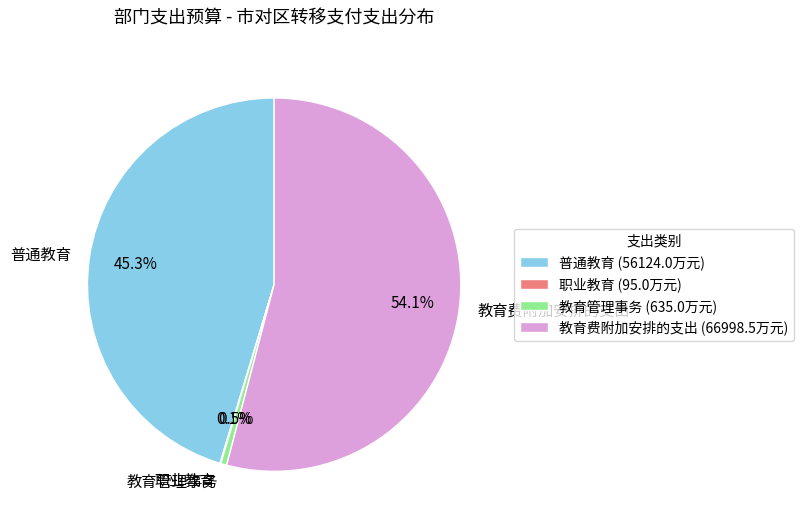

Is there a majority slice in this chart?

Yes